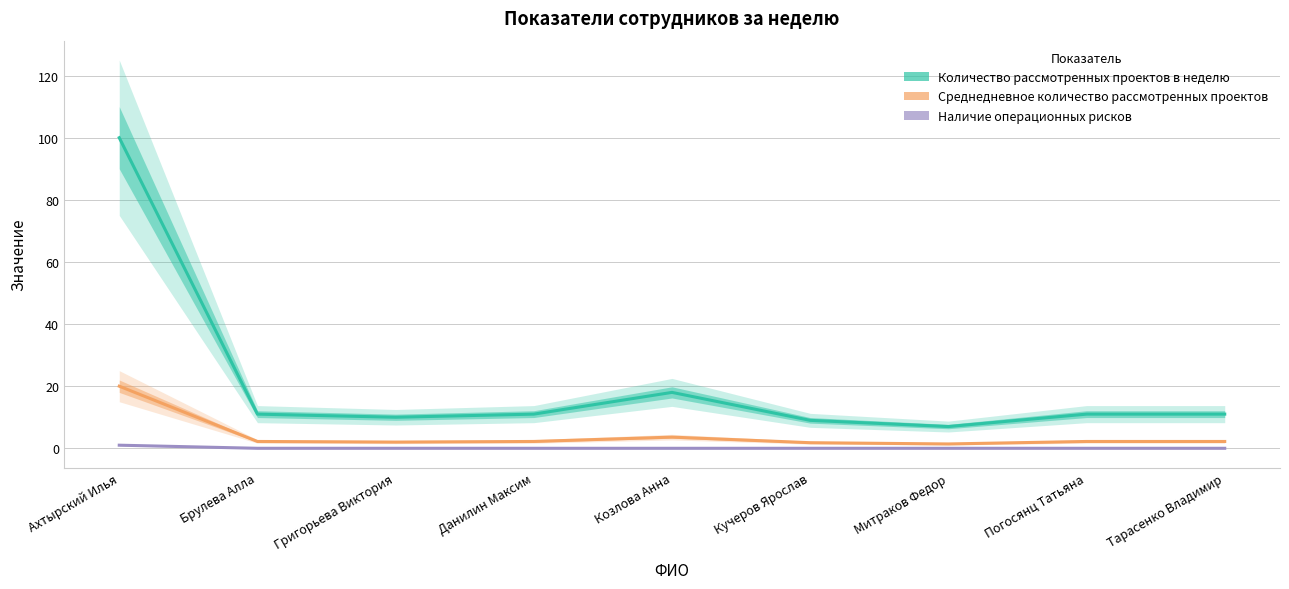

What is the maximum value shown in the chart?

100.0